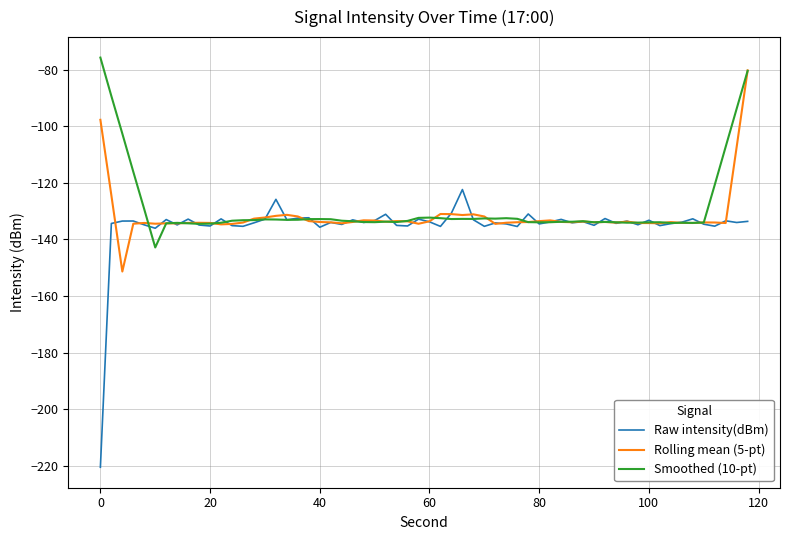

Which series has the widest spread of values?

Raw intensity(dBm)